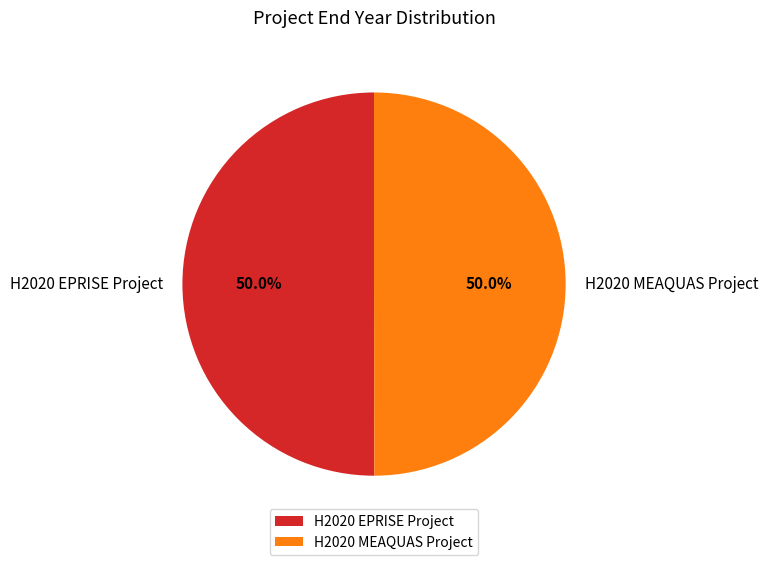

How many segments does this pie chart have?

2